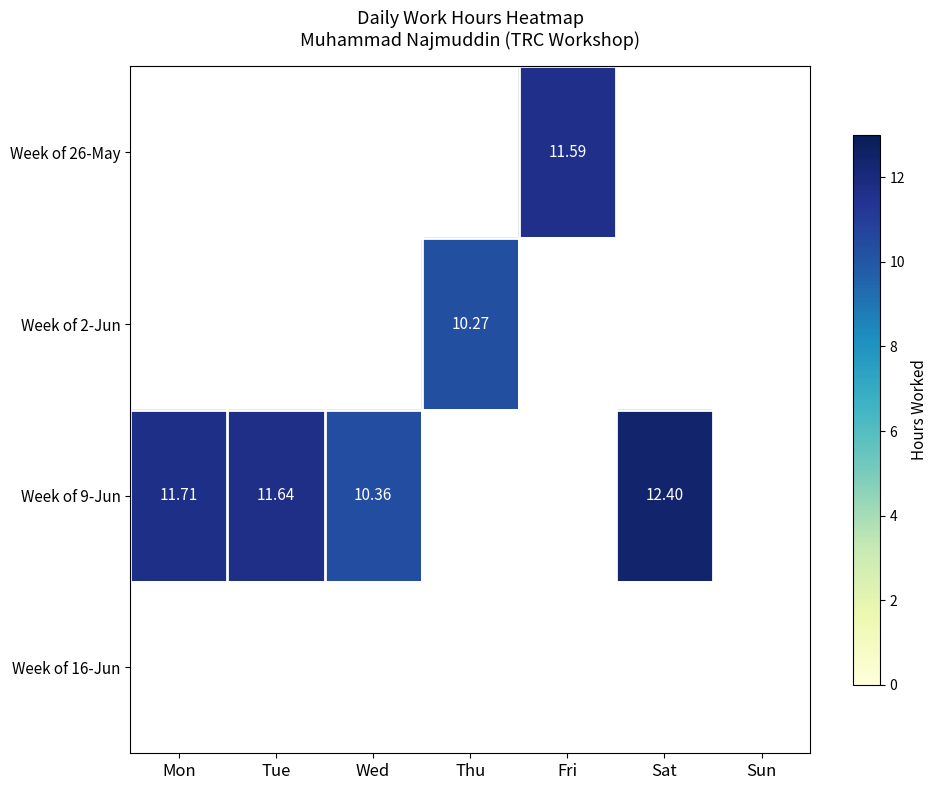

Is it true that Week of 26-May equals 0.0 at Thu?

True